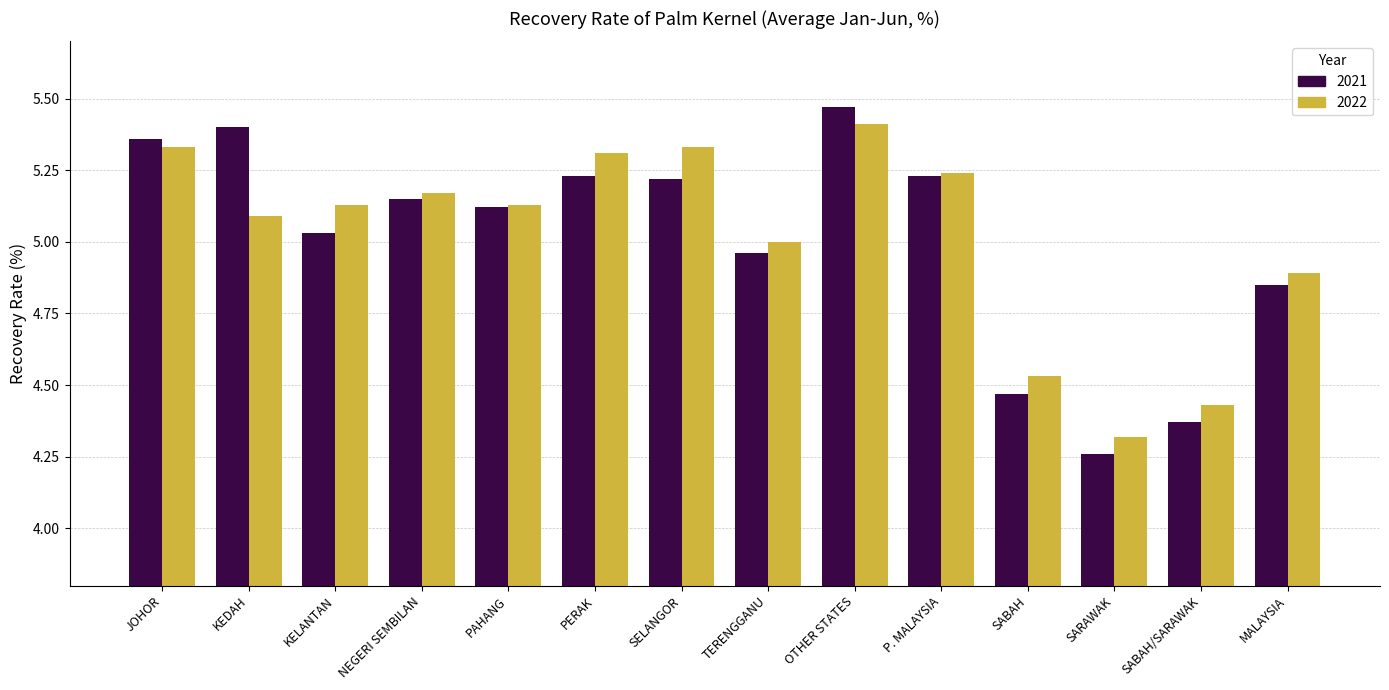

Where is 2021 nearest to the value 4?

SARAWAK